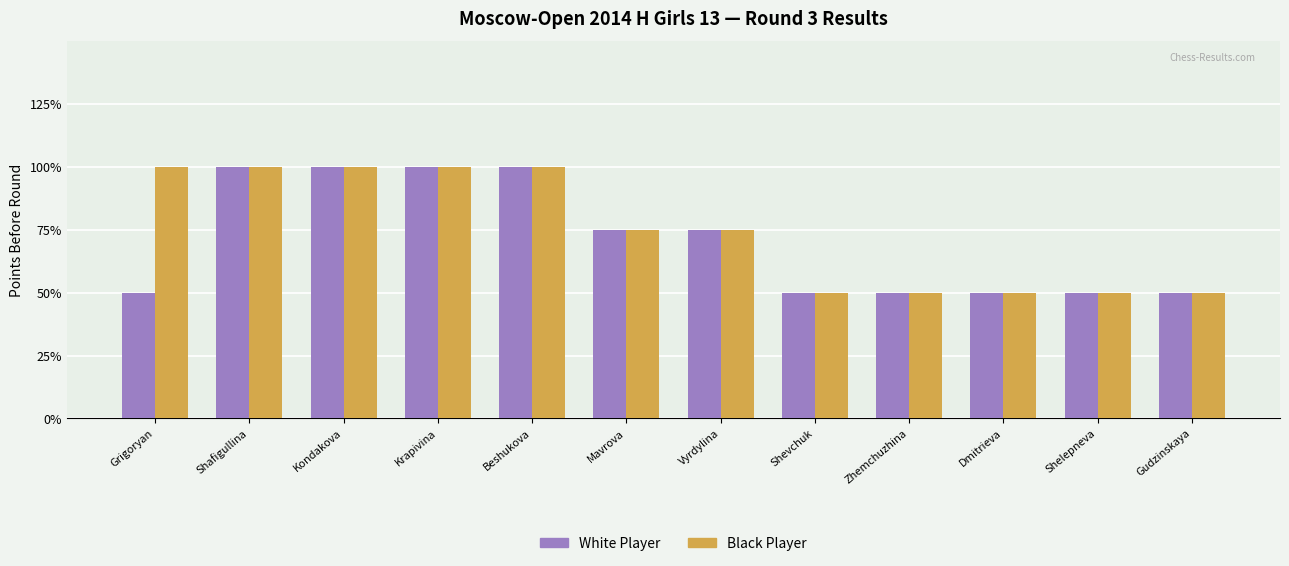

What is the label of the 8th bar from the left?

Shevchuk